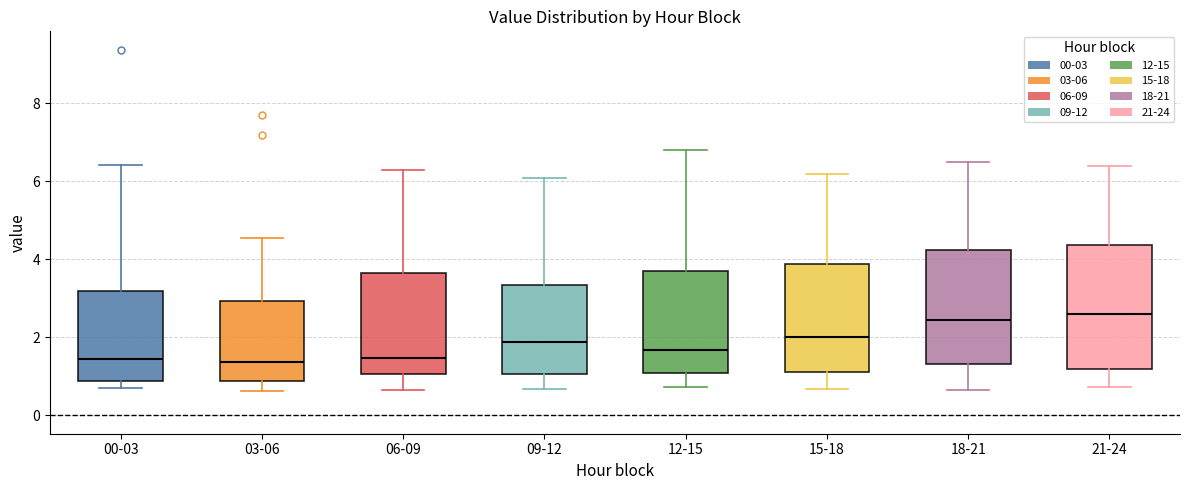

Which box is the tallest, from its lower edge to its upper edge?

21-24